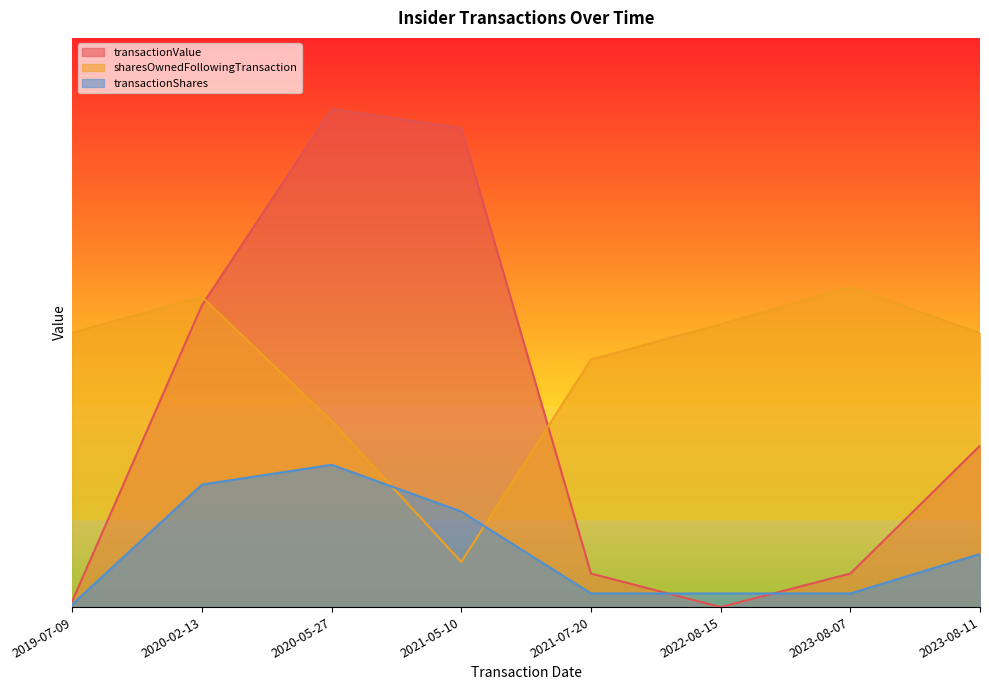

What is the value of the transactionValue point at the 3rd from the left?

280000.0